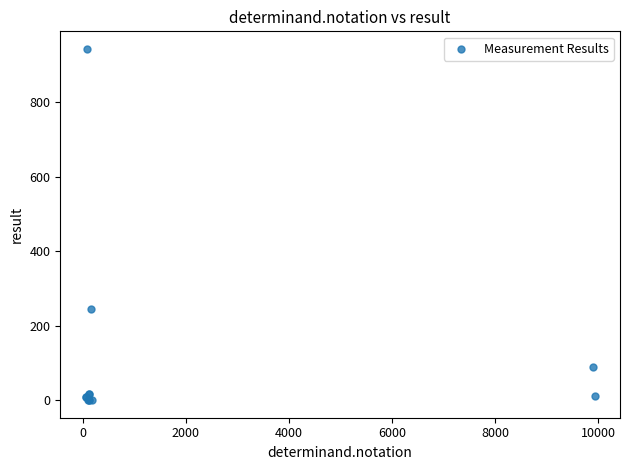

What Y value in the scatter plot is closest to 472?

244.0